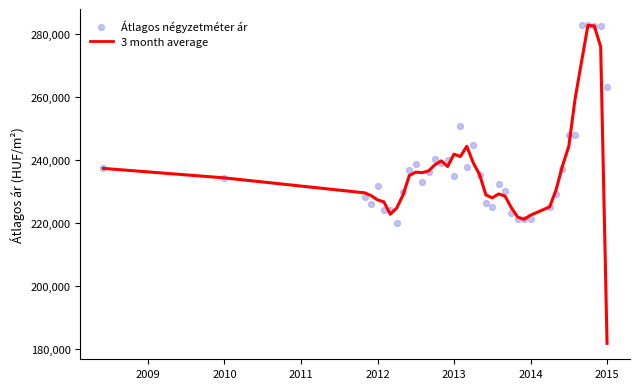

Which series has the widest spread of Y values?

3 month average